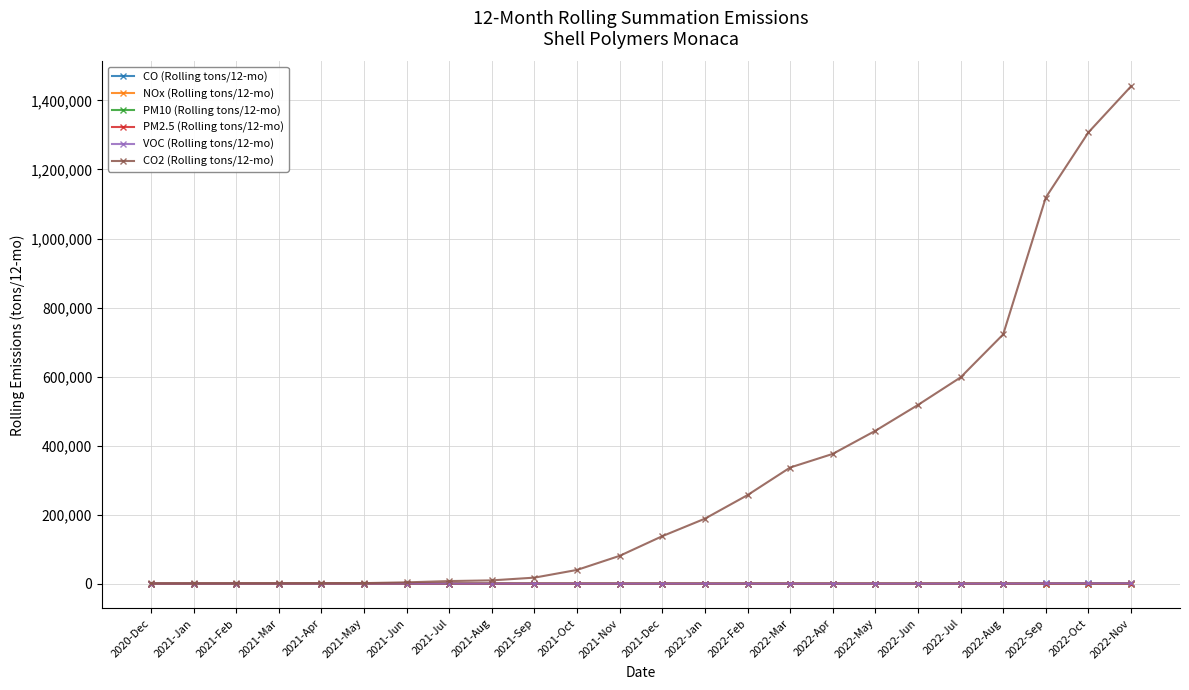

Which series has the largest total across all categories?

CO2 (Rolling tons/12-mo)